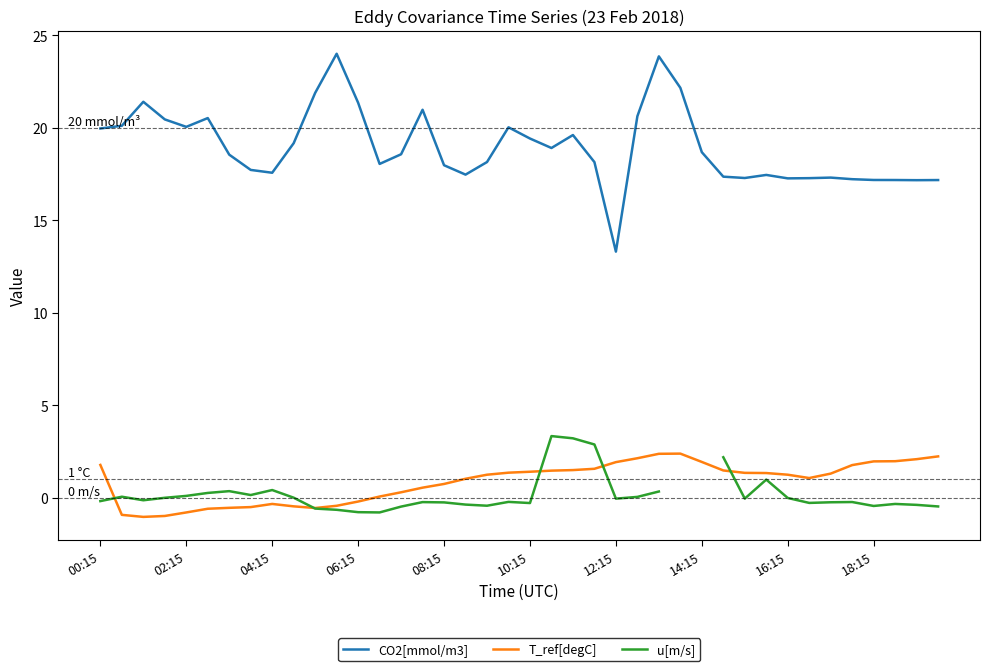

What position from the right is 14?

26